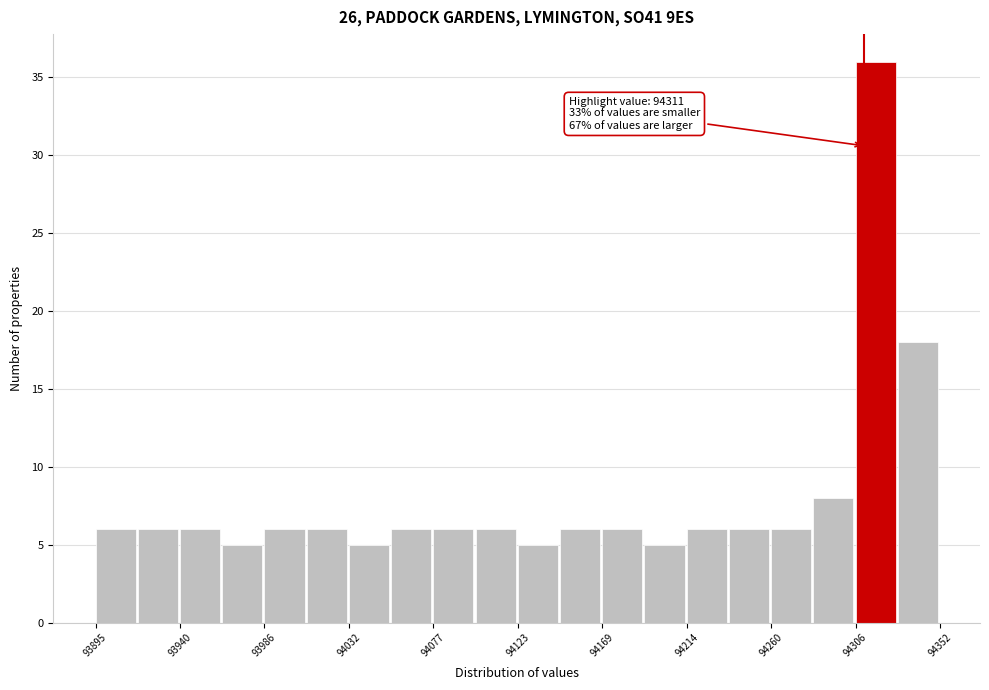

Which range on the x-axis has the tallest bar?

94305 to 94330